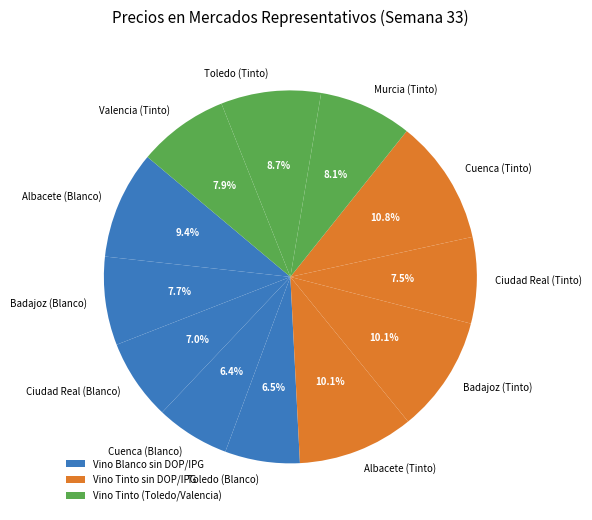

To the nearest percent, what is the difference between the largest and smallest slice percentages?

4%